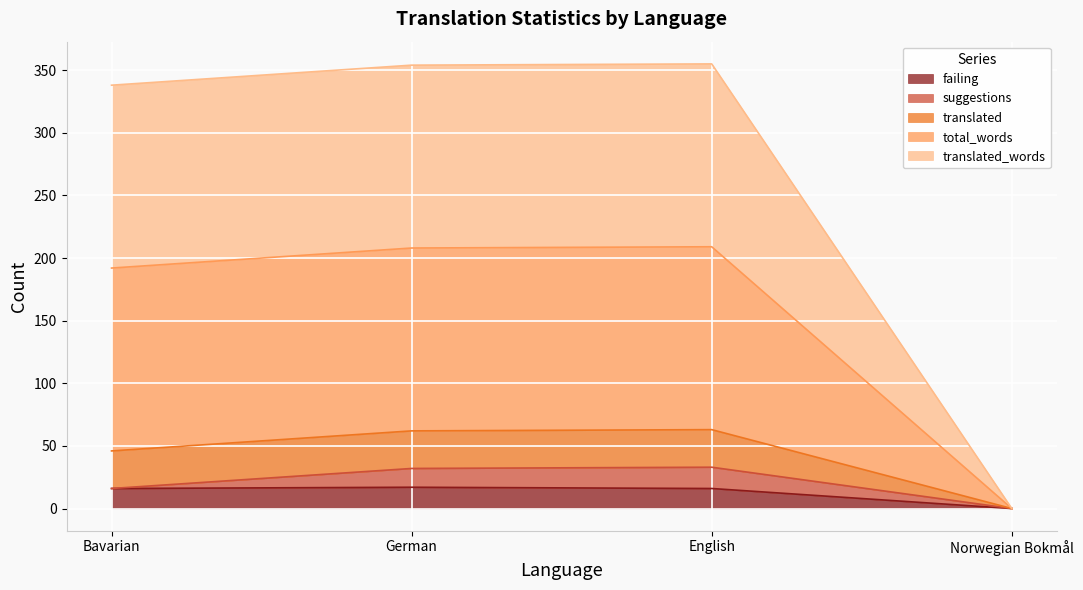

How many values in the failing series exceed 16?

1